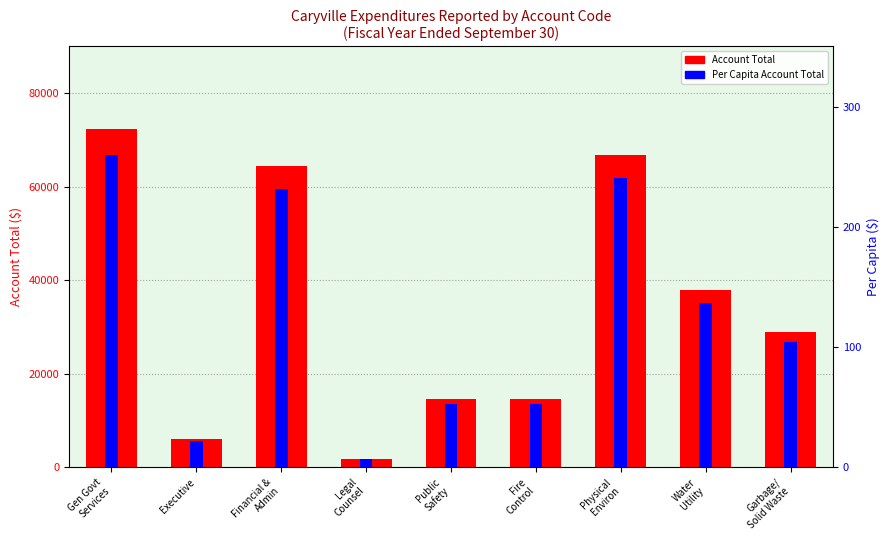

At how many categories does at least one series exceed 45461?

3